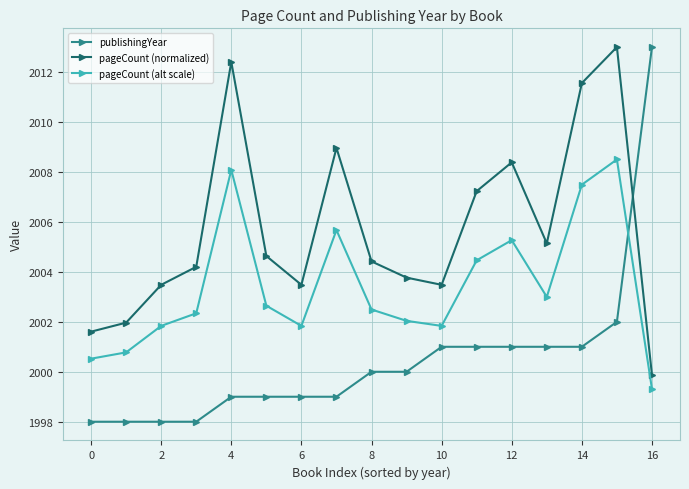

What is the smallest value displayed?

1998.0